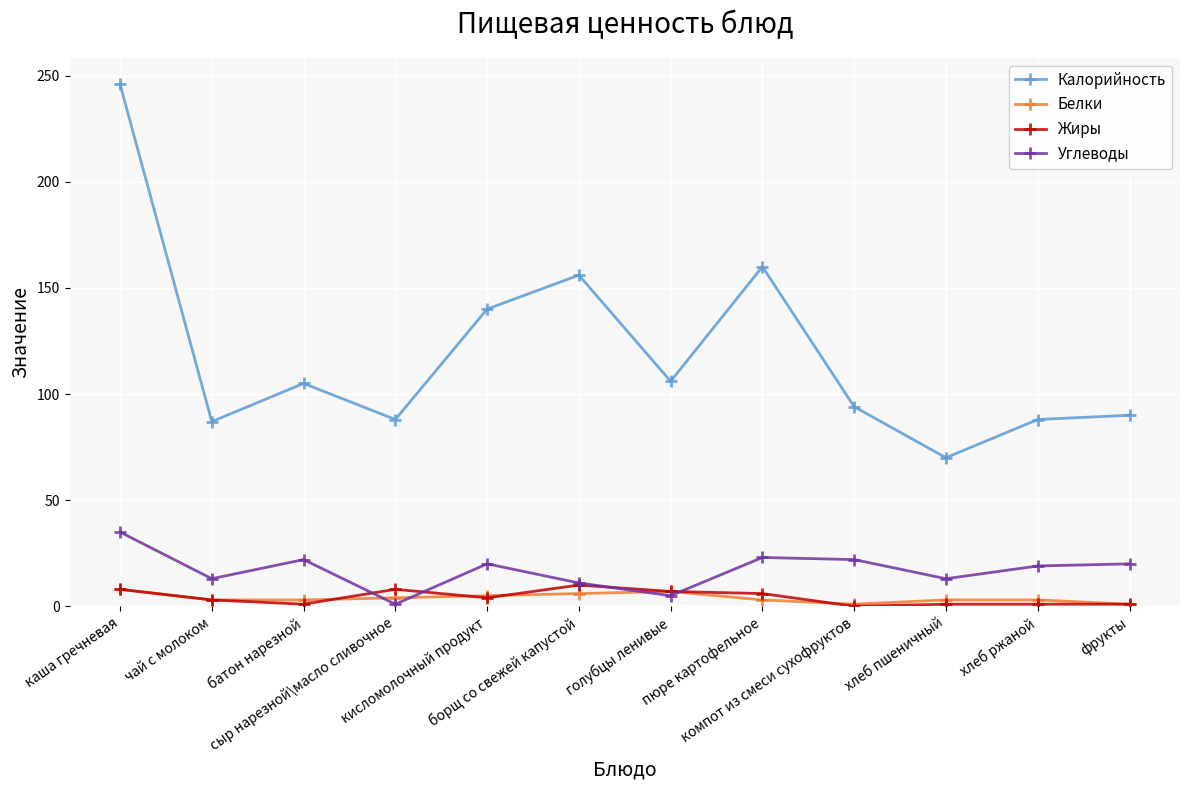

True or false: Калорийность and Углеводы intersect in this chart.

False